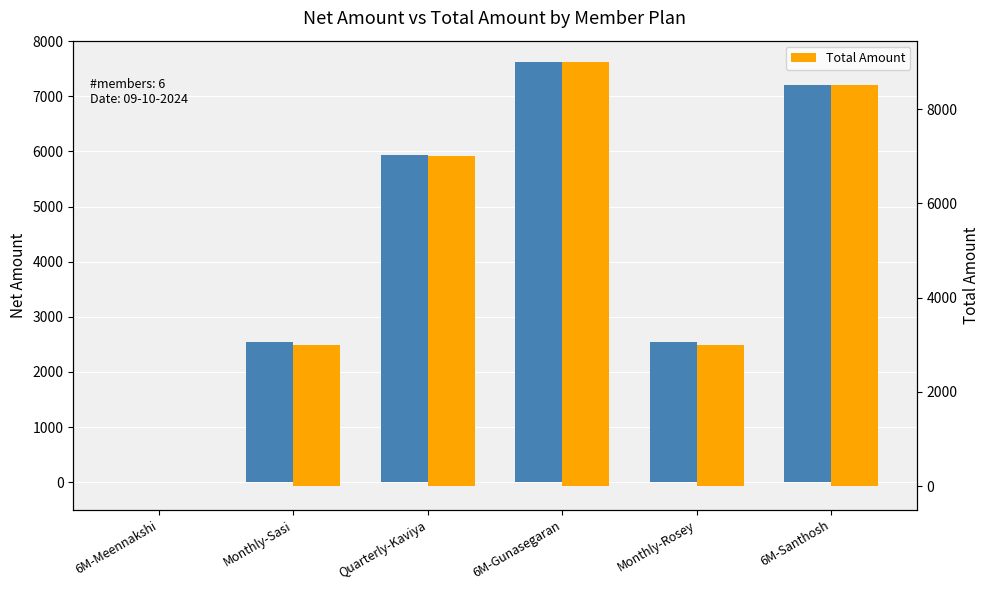

What is the average value of the Total Amount series?

5083